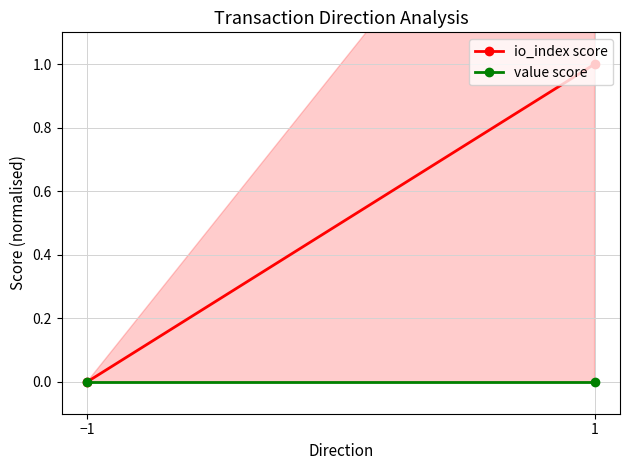

What position from the left is −1?

1